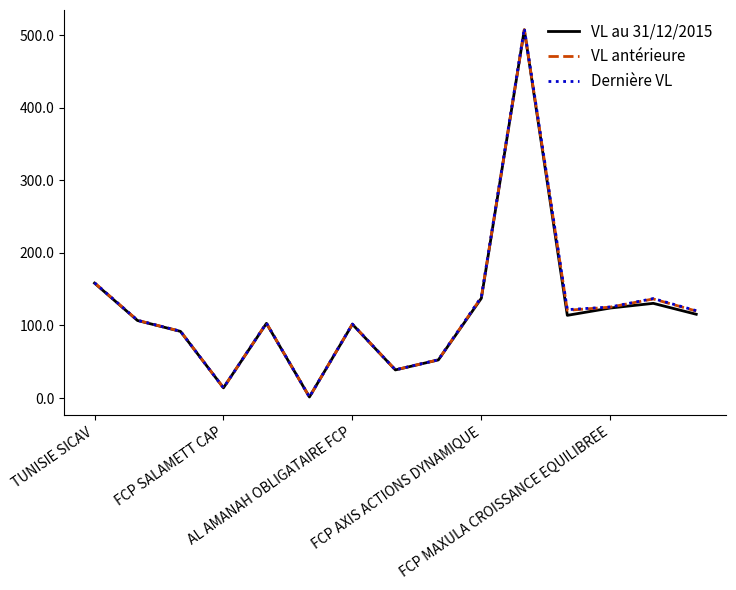

Which series has the largest range (max minus min)?

Dernière VL